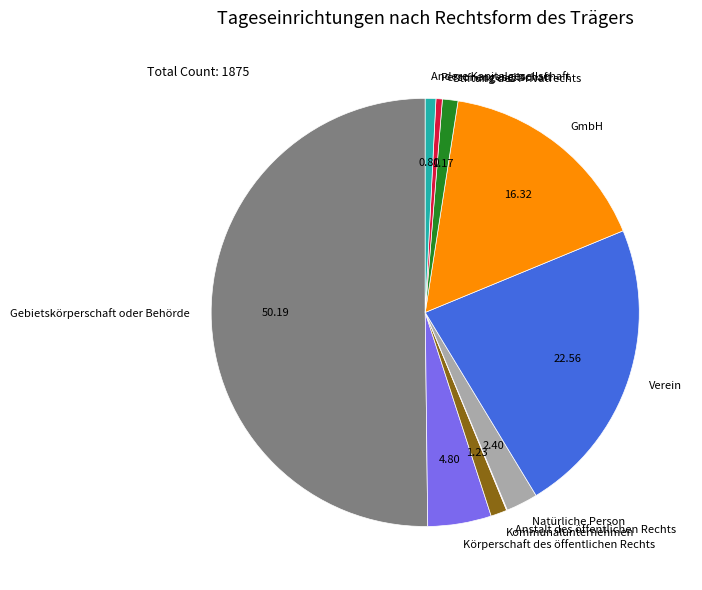

Do GmbH and Körperschaft des öffentlichen Rechts together represent more than half of the pie?

No